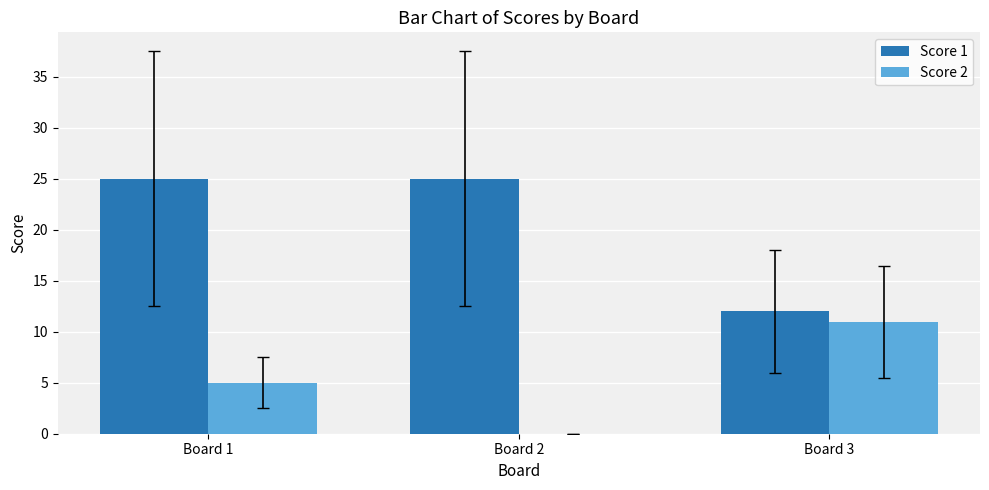

What is the maximum value shown in the chart?

25